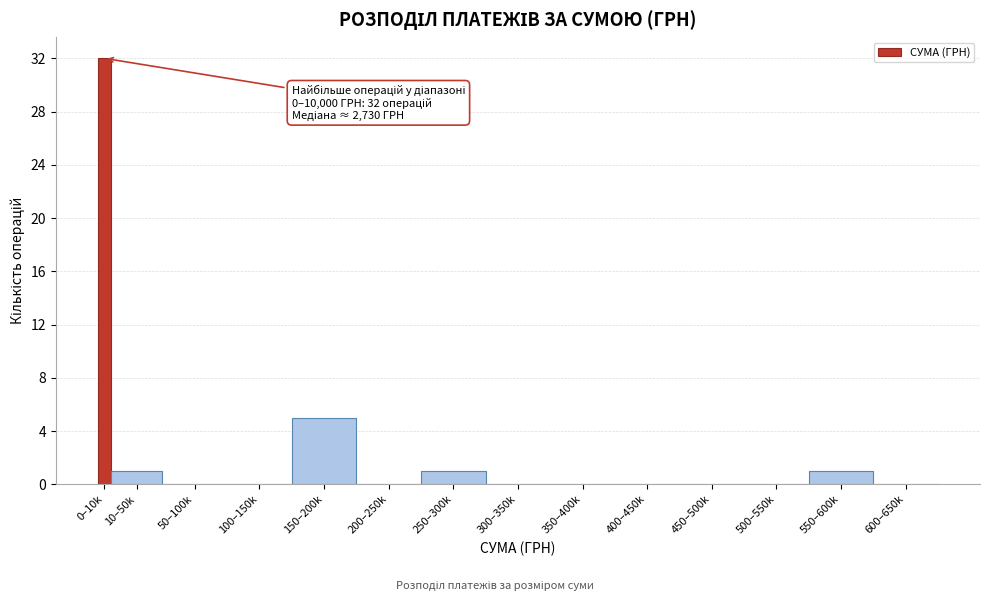

Reading left to right, extract all data points from this chart.

0–10k=32	10–50k=1	50–100k=0	100–150k=0	150–200k=5	200–250k=0	250–300k=1	300–350k=0	350–400k=0	400–450k=0	450–500k=0	500–550k=0	550–600k=1	600–650k=0